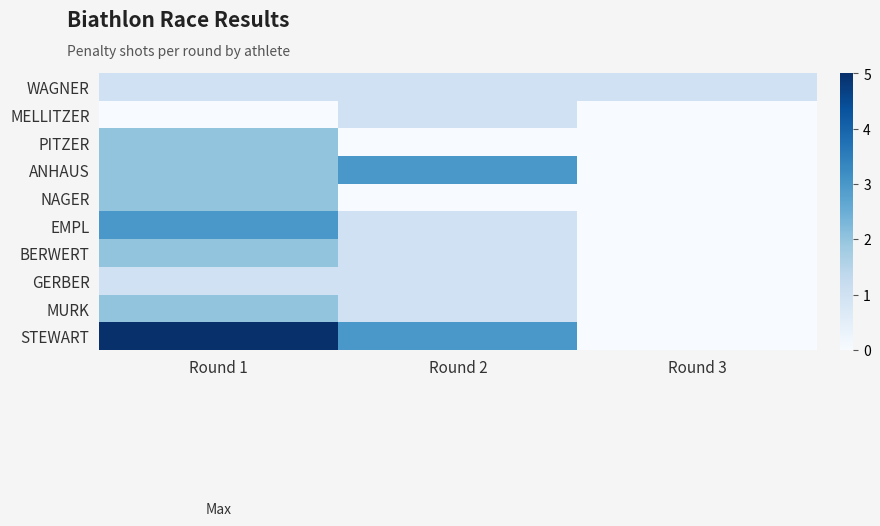

Which series has the largest range (max minus min)?

STEWART